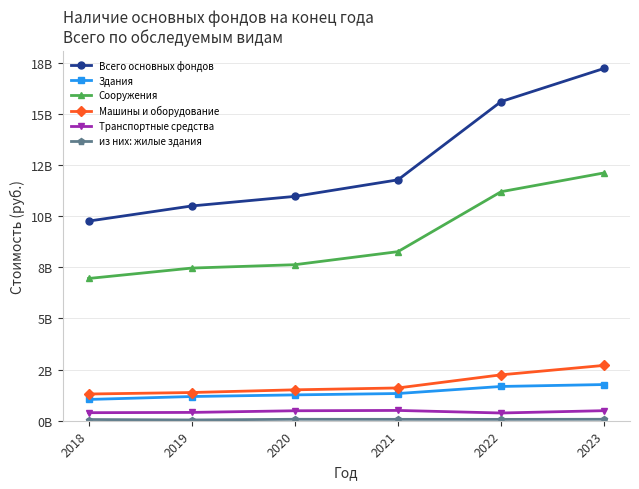

Does the chart have visible grid lines?

Yes